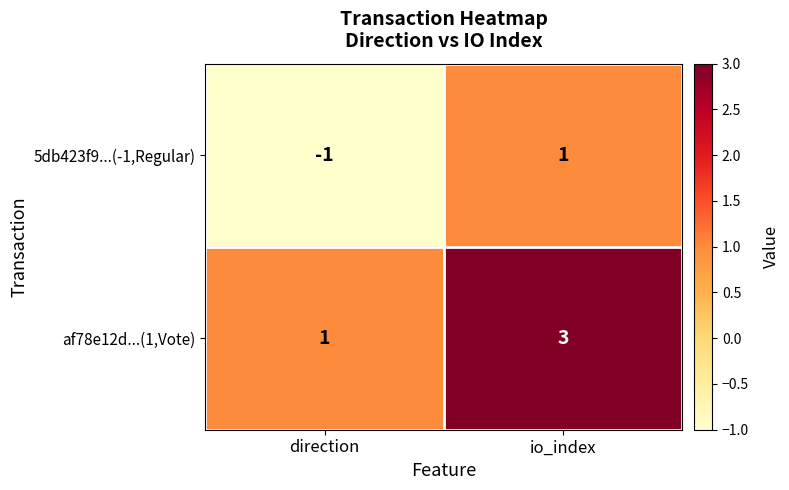

At direction, list the series in order from largest to smallest.

af78e12d...(1,Vote), 5db423f9...(-1,Regular)